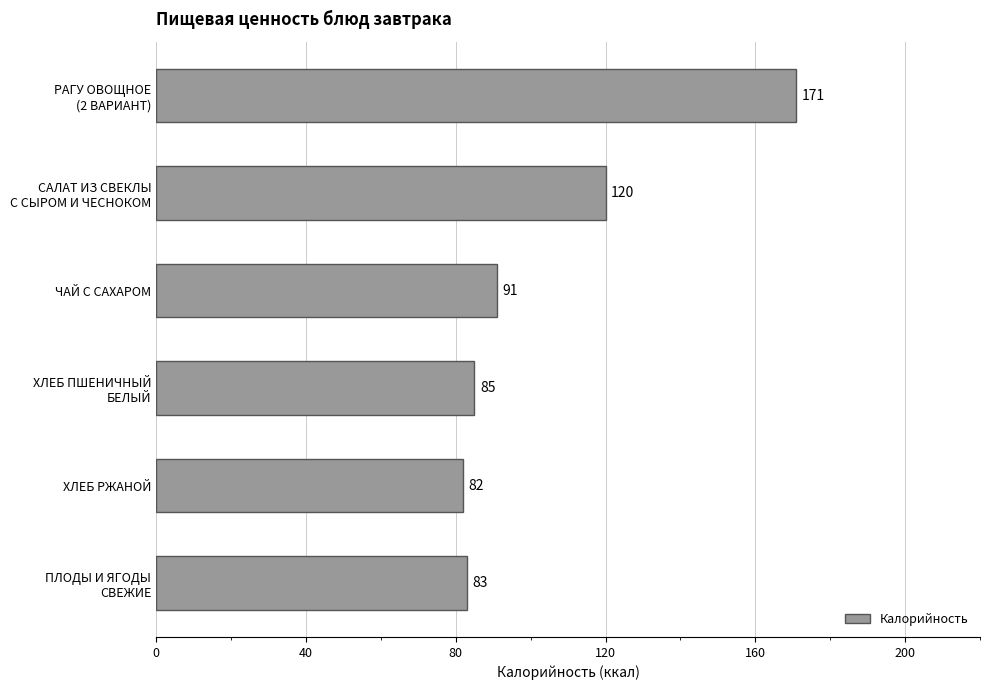

Count the number of categories in the chart.

6